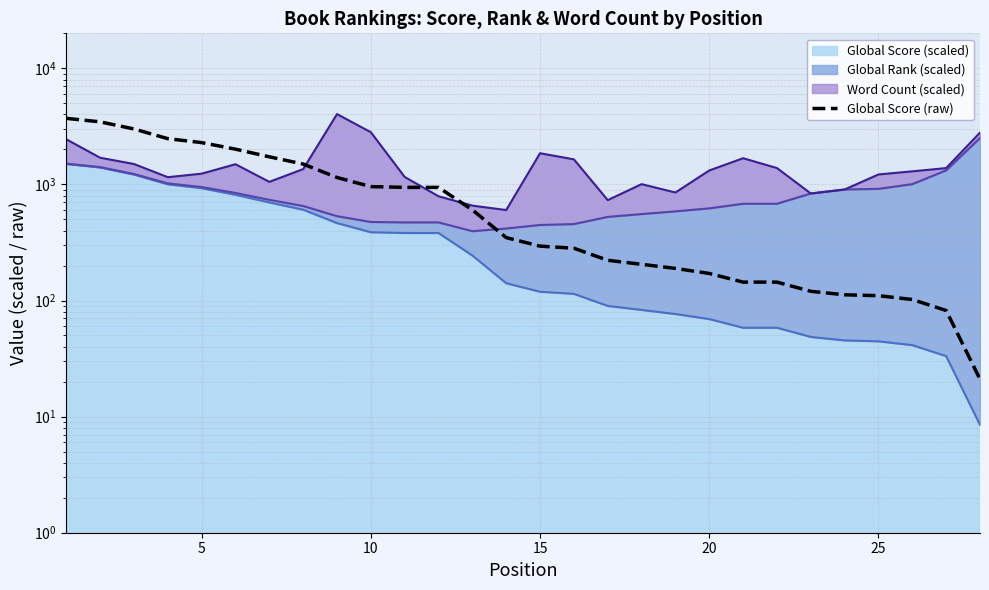

What is the value of the 14th point from the left?

348